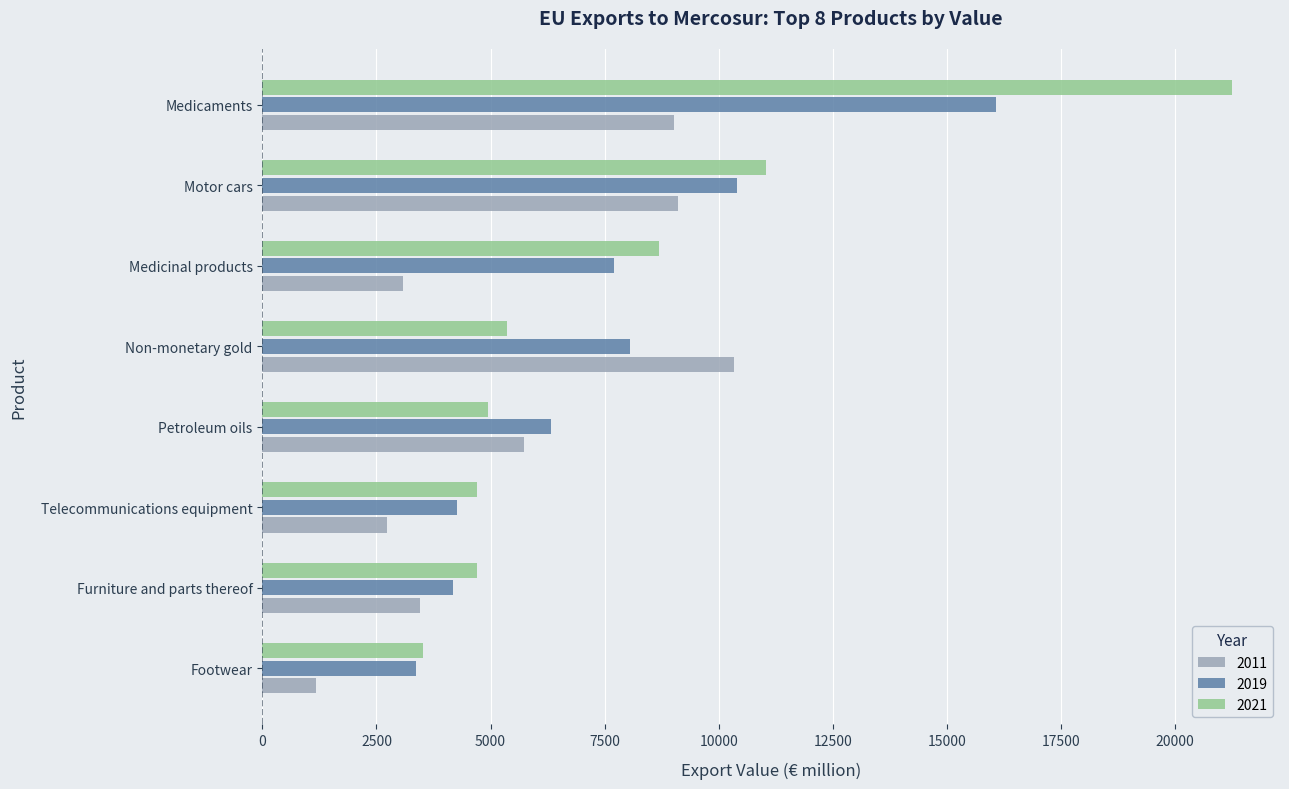

Rank the series at Medicinal products from lowest to highest value.

2011, 2019, 2021